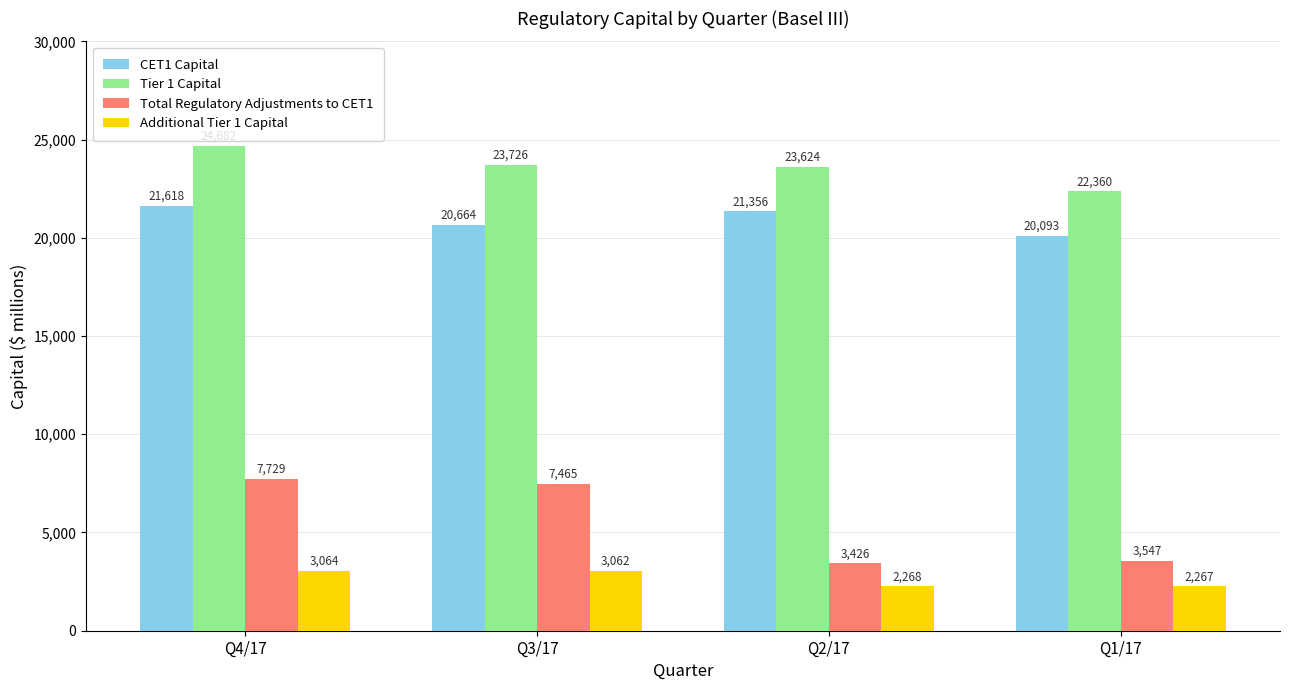

How many bars are there in total?

16